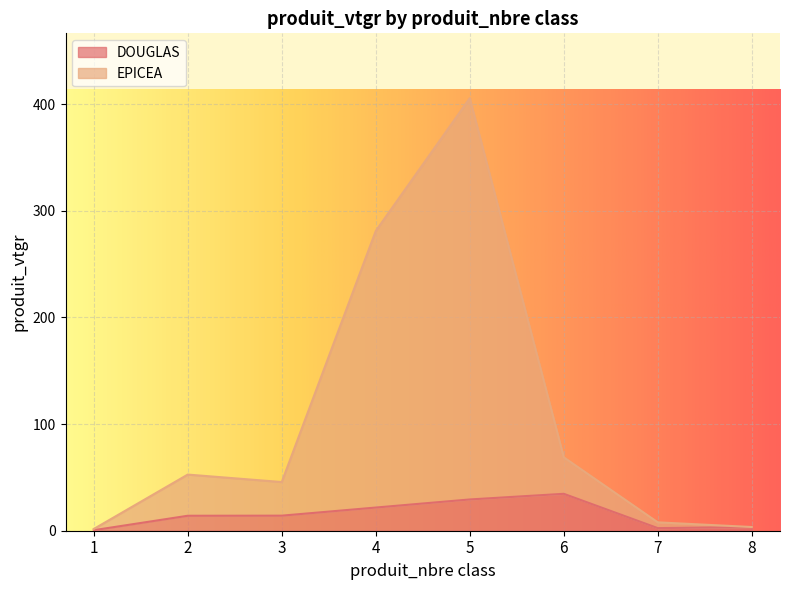

Reading left to right, list all the values displayed in this chart.

DOUGLAS: 1=0.5	2=14.0	3=14.1	4=21.7	5=29.3	6=34.6	7=2.4	8=3.5
EPICEA: 1=1.6	2=52.6	3=45.6	4=281.0	5=405.5	6=68.8	7=7.8	8=3.5